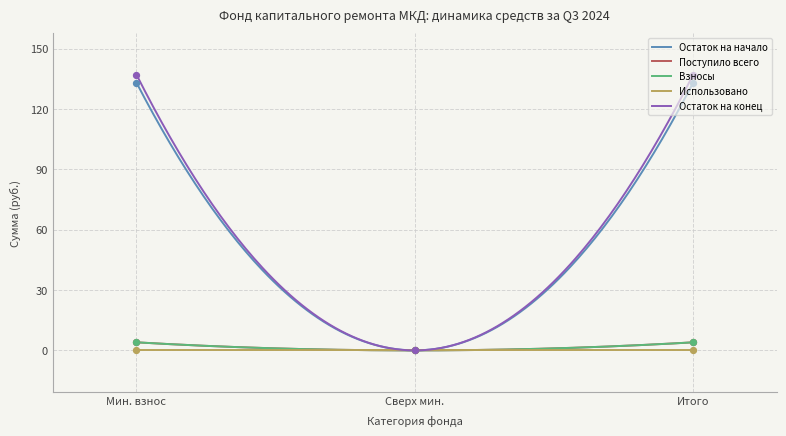

Which series has the largest total across all categories?

Остаток на конец